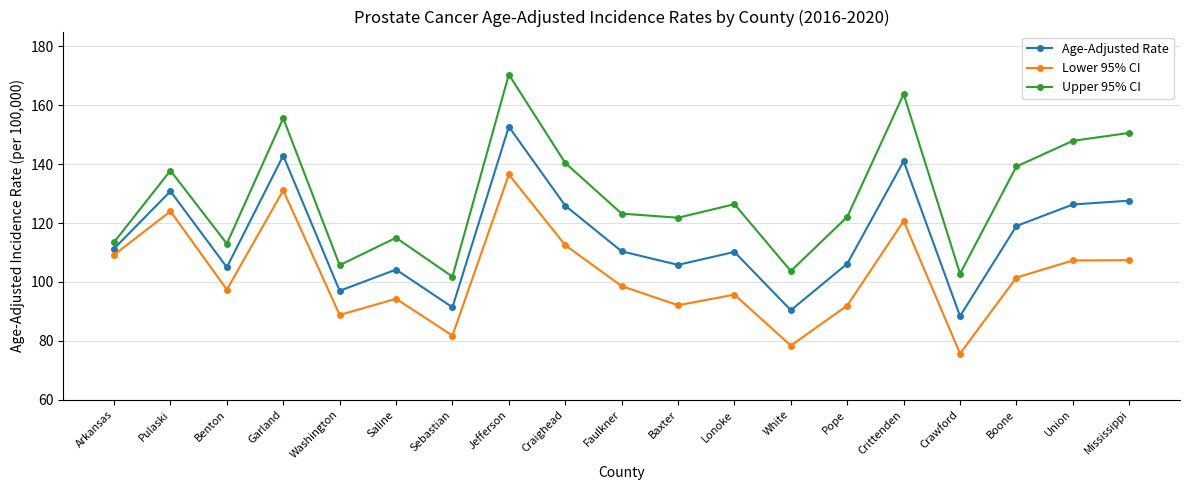

Where is the first local maximum for Age-Adjusted Rate?

Pulaski